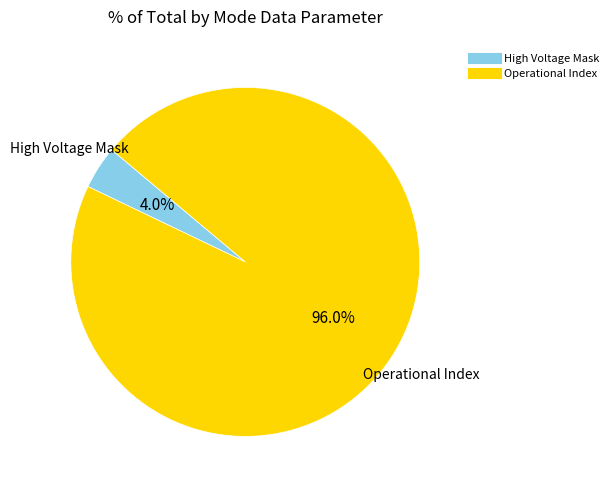

Is there a majority slice in this chart?

Yes